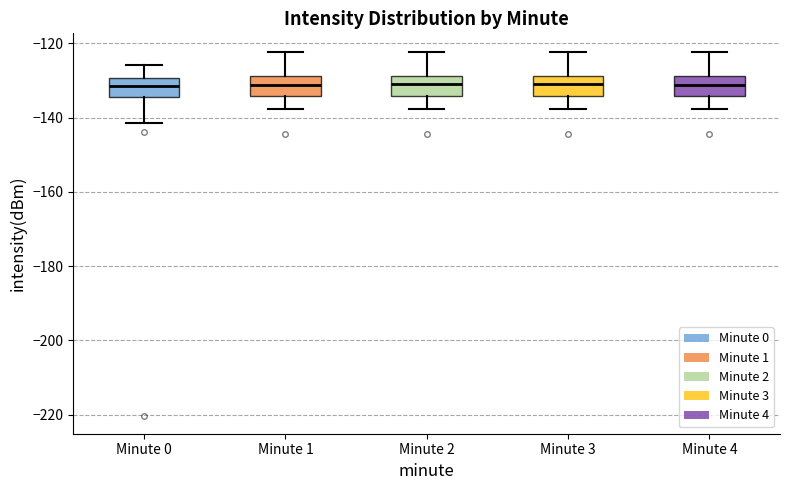

Reading left to right, transcribe this box plot: for each box, give where its median line is, the range the box spans, and where its two whiskers end, as read against the y-axis. The values are not printed on the chart, so give them approximately, as read against the axis.

Minute 0: median -132, box -134 to -130, whiskers -142 to -126
Minute 1: median -132, box -134 to -128, whiskers -138 to -122
Minute 2: median -130, box -134 to -128, whiskers -138 to -122
Minute 3: median -130, box -134 to -128, whiskers -138 to -122
Minute 4: median -132, box -134 to -128, whiskers -138 to -122